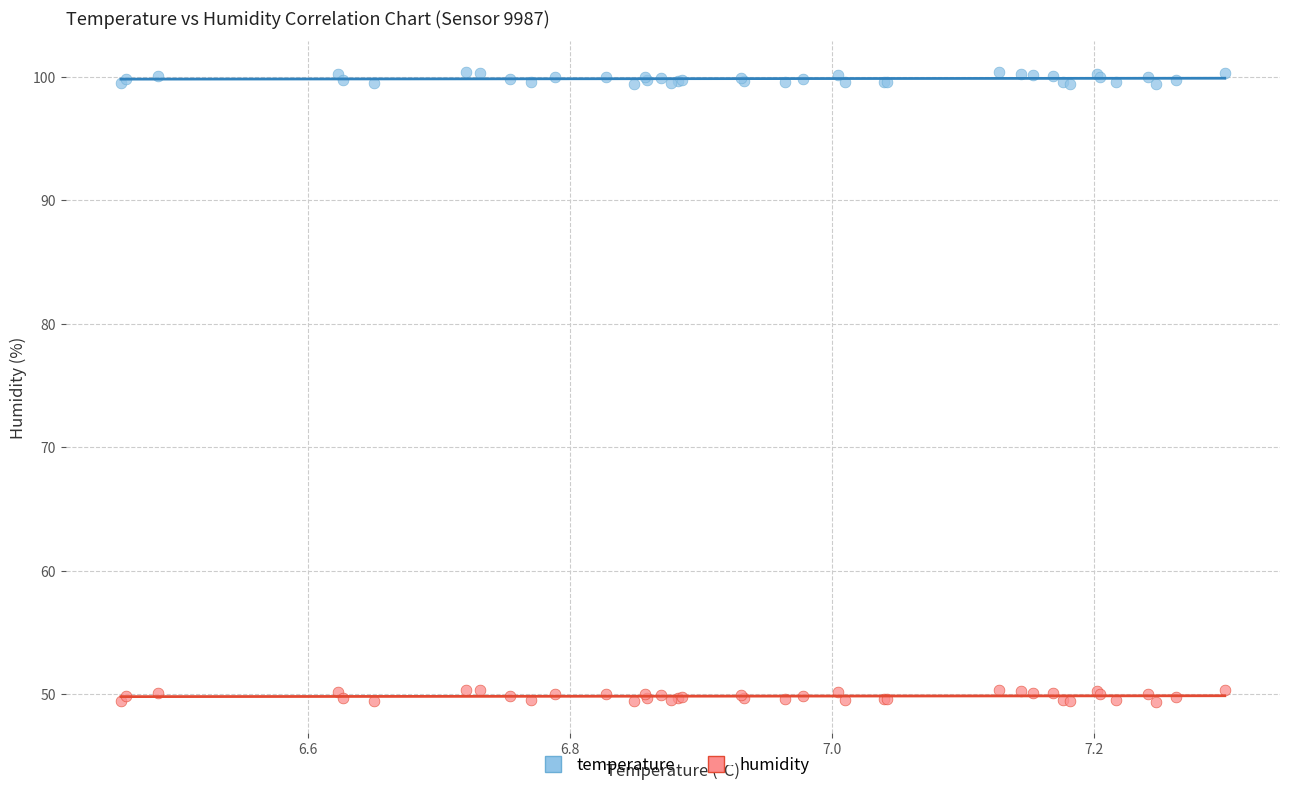

What are all the series names shown in the legend?

temperature, humidity